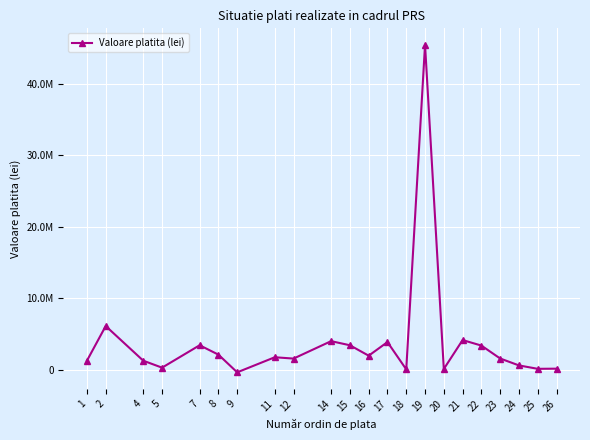

What is the difference between the values at 4 and 8?

849711.5